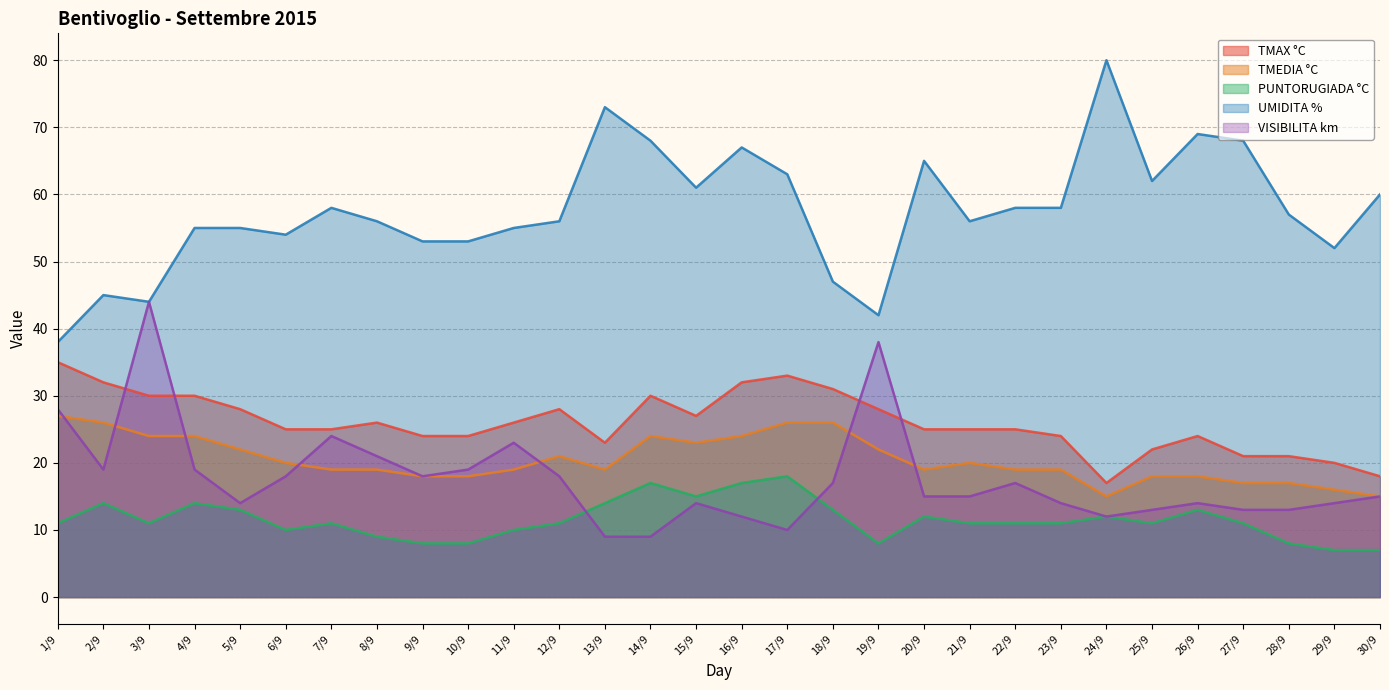

What is the label of the 4th point from the right?

27/9